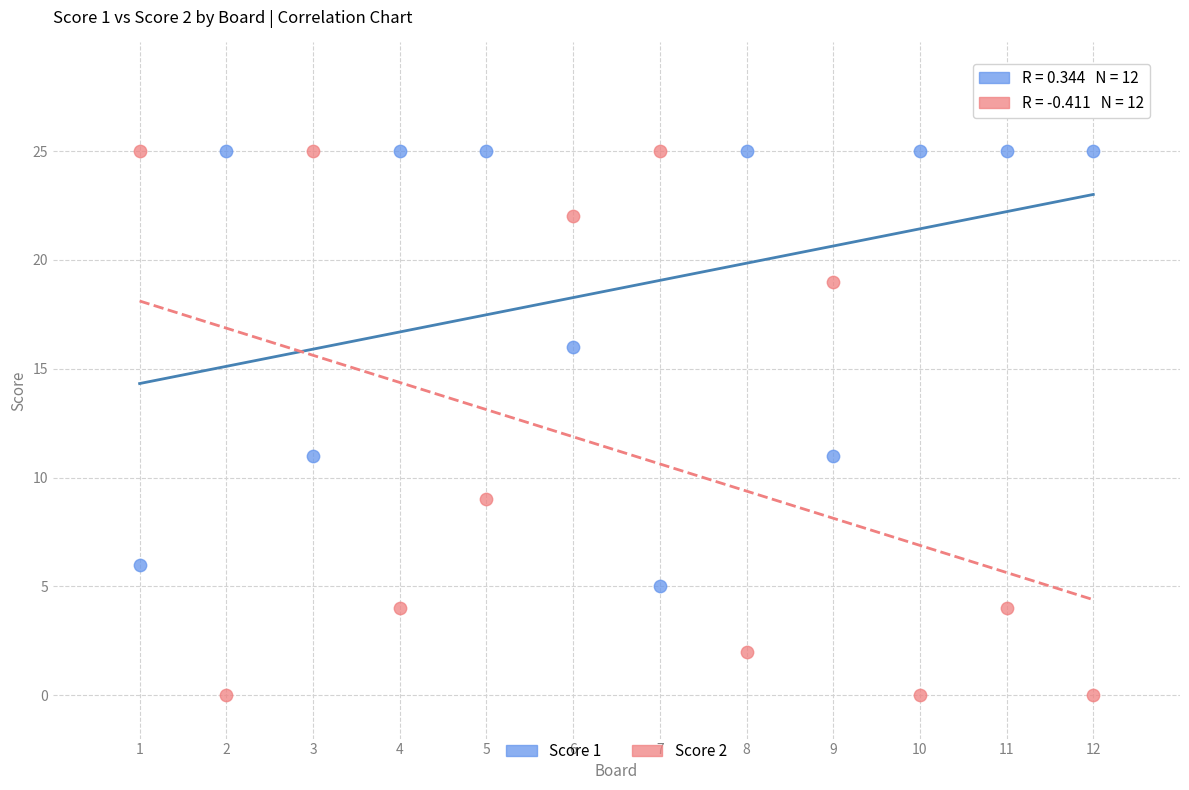

Which series reaches the minimum Y coordinate?

Score 2